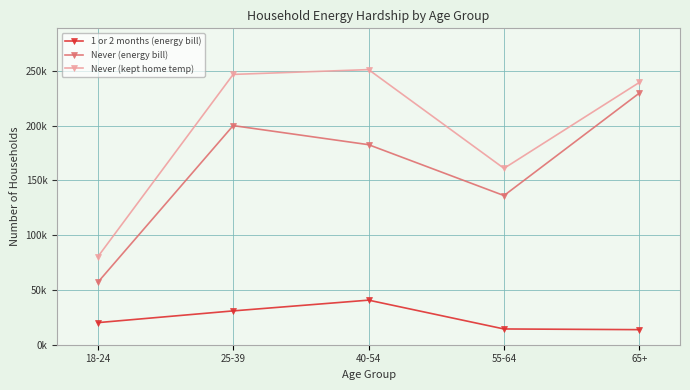

Does the chart have visible grid lines?

Yes